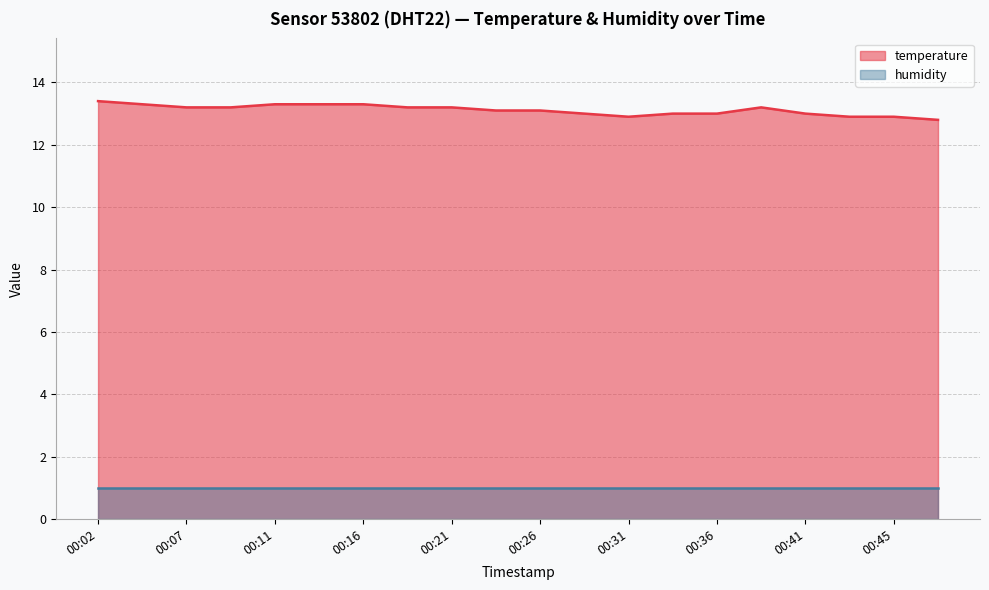

Rank the categories by value from lowest to highest.

00:48, 00:31, 00:43, 00:45, 00:28, 00:33, 00:36, 00:41, 00:24, 00:26, 00:07, 00:09, 00:19, 00:21, 00:38, 00:04, 00:11, 00:14, 00:16, 00:02